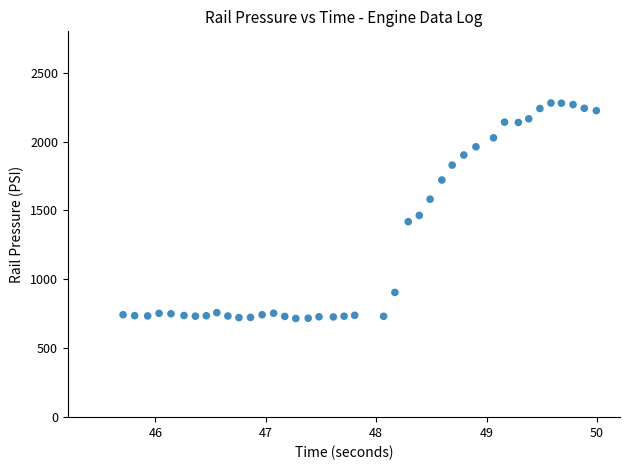

What Y value in the scatter plot is closest to 1498?

1464.1